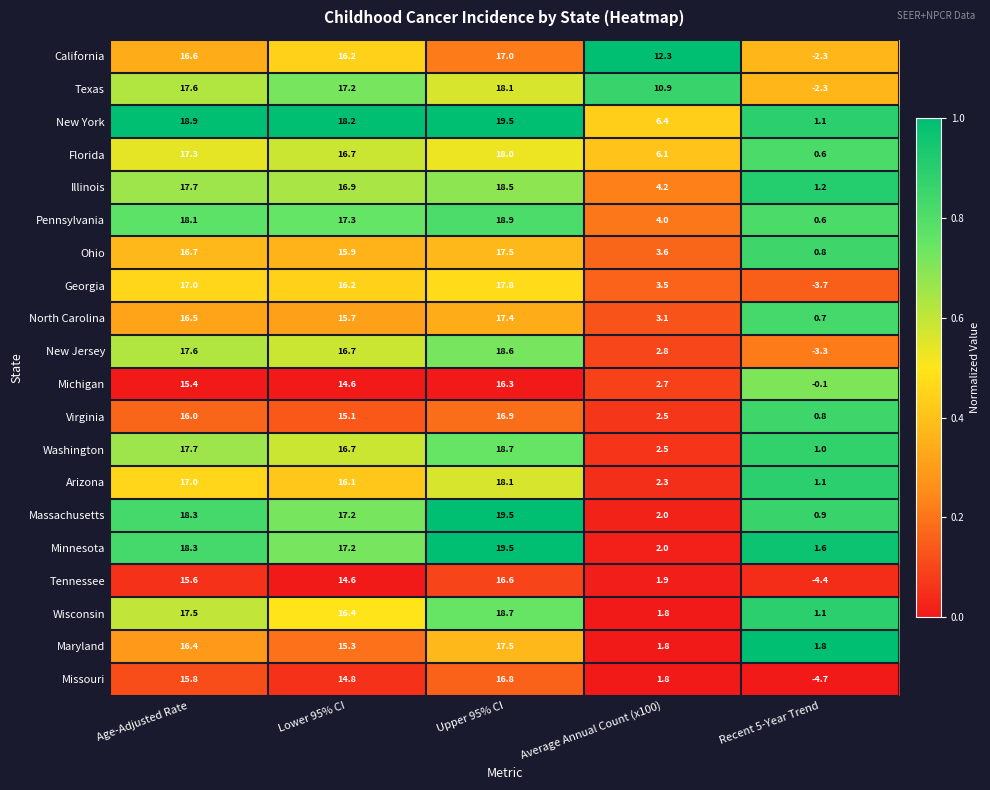

What is the minimum value for Pennsylvania?

0.6